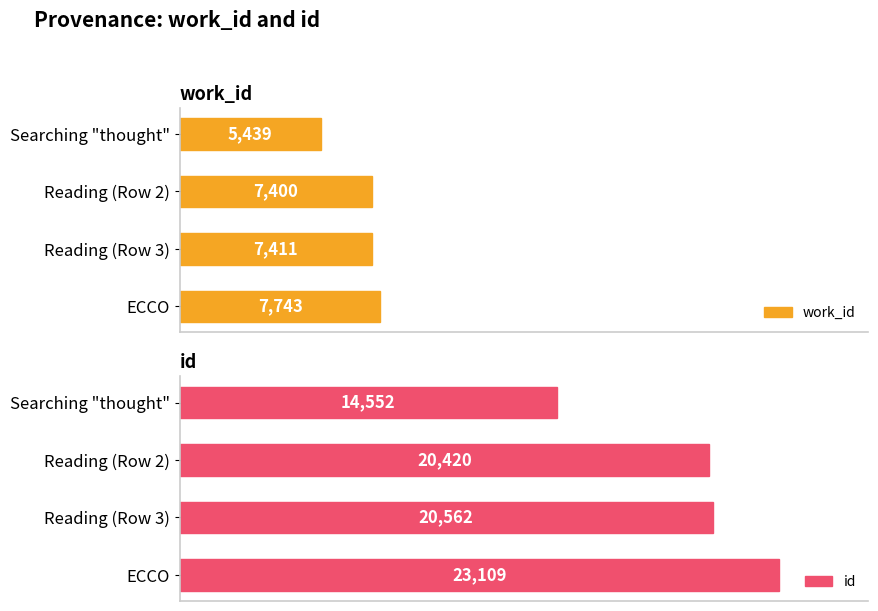

What is the sum of all work_id values?

27993